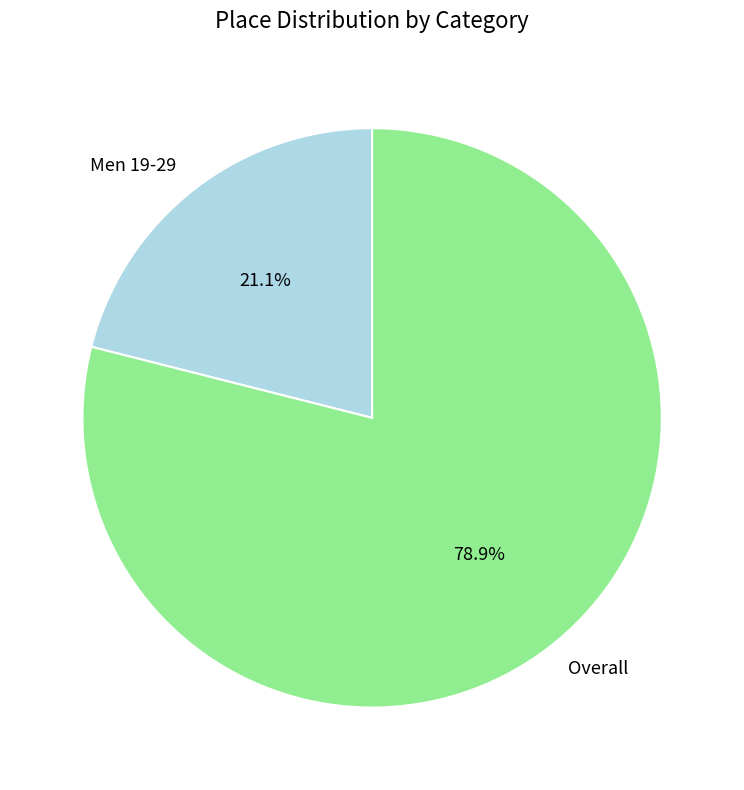

Do Overall and Men 19-29 together represent more than half of the pie?

Yes